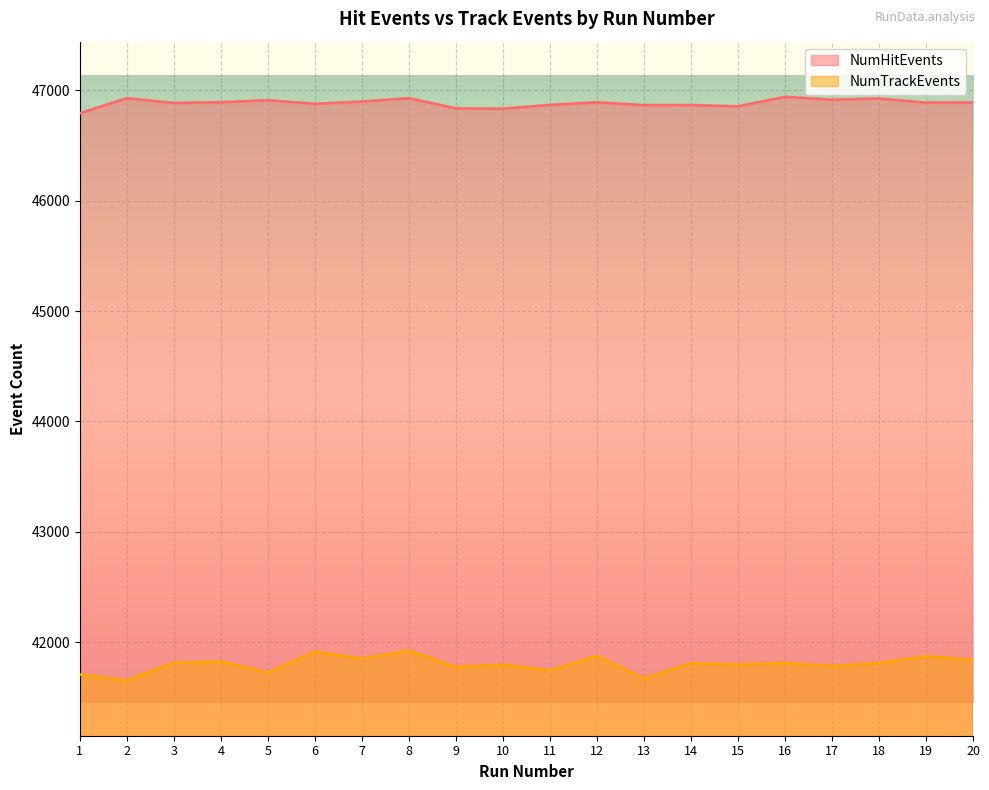

How many data points in NumTrackEvents are less than 41810?

10